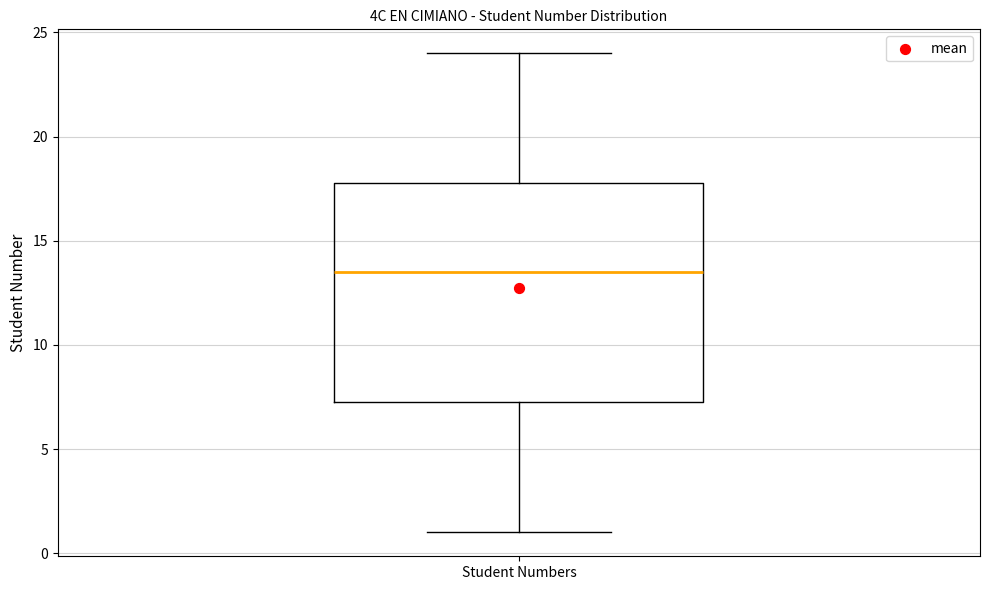

Read this box plot against the y-axis: the position of the median line, the range covered by the box, and the ends of both whiskers. The values are not printed on the chart, so give them approximately, as read against the axis.

median 13.5, box 7.5 to 18.0, whiskers 1.0 to 24.0